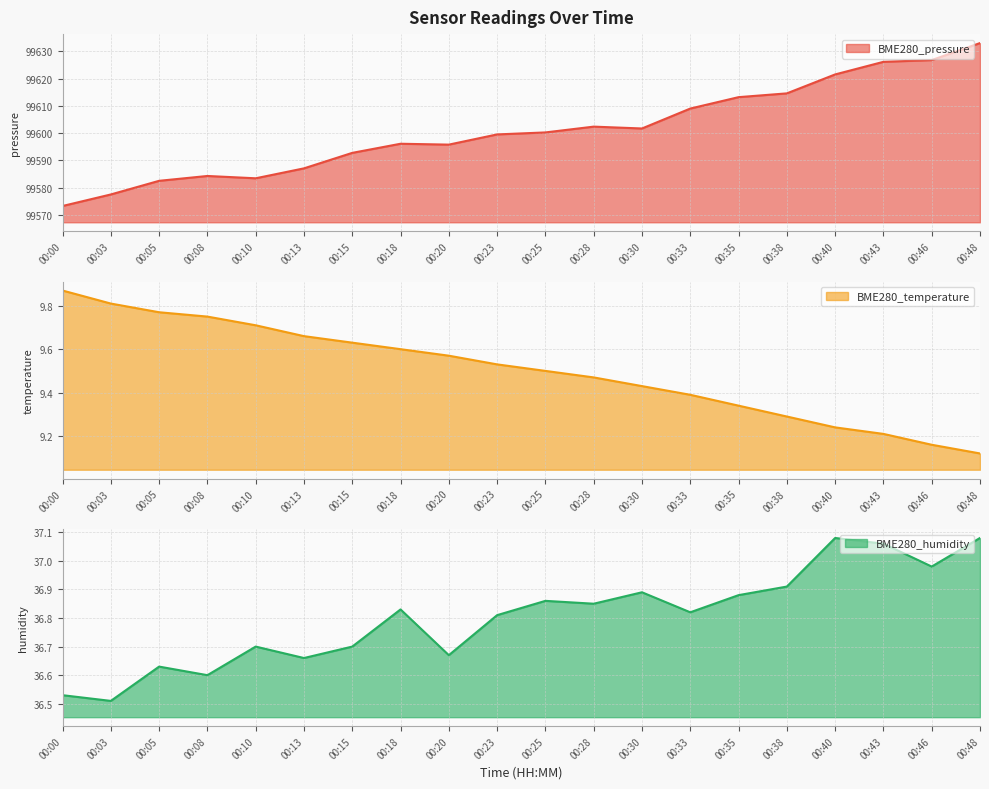

What is the total value across all series at 00:20?

99642.0